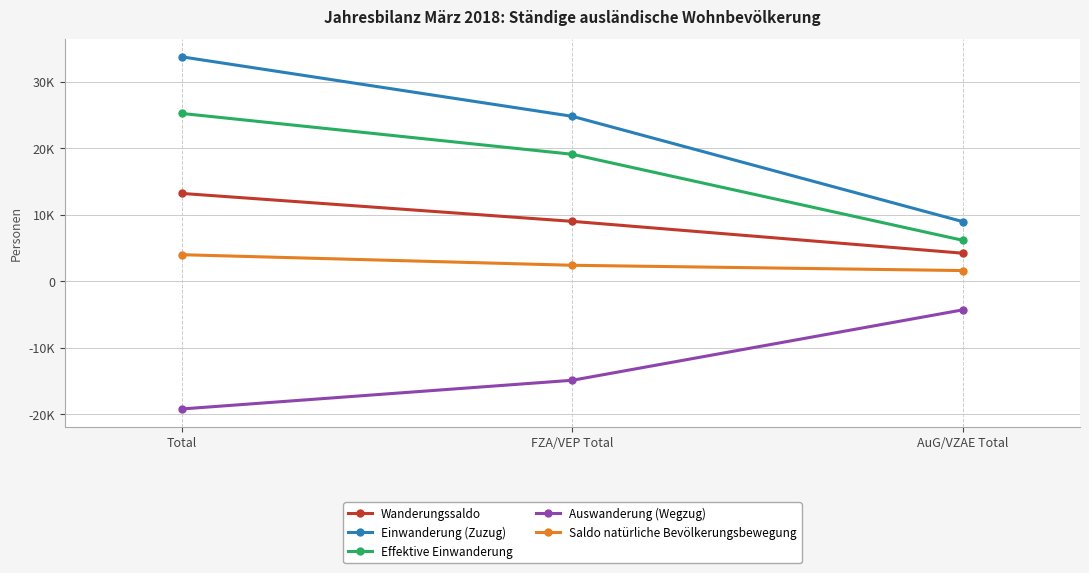

True or false: Saldo natürliche Bevölkerungsbewegung has a value of 1590 at AuG/VZAE Total.

True